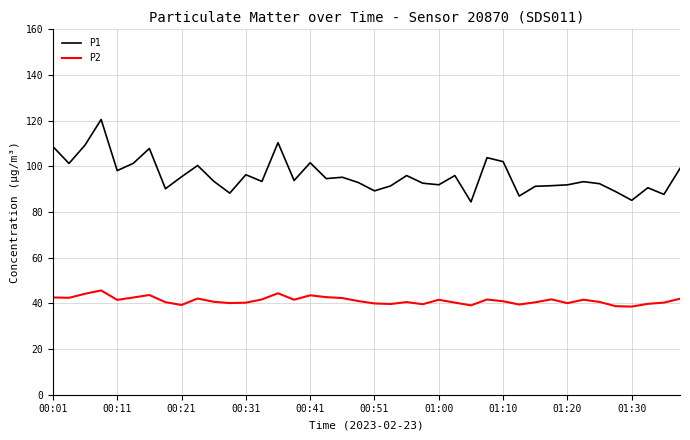

What is the smallest value displayed?

38.6